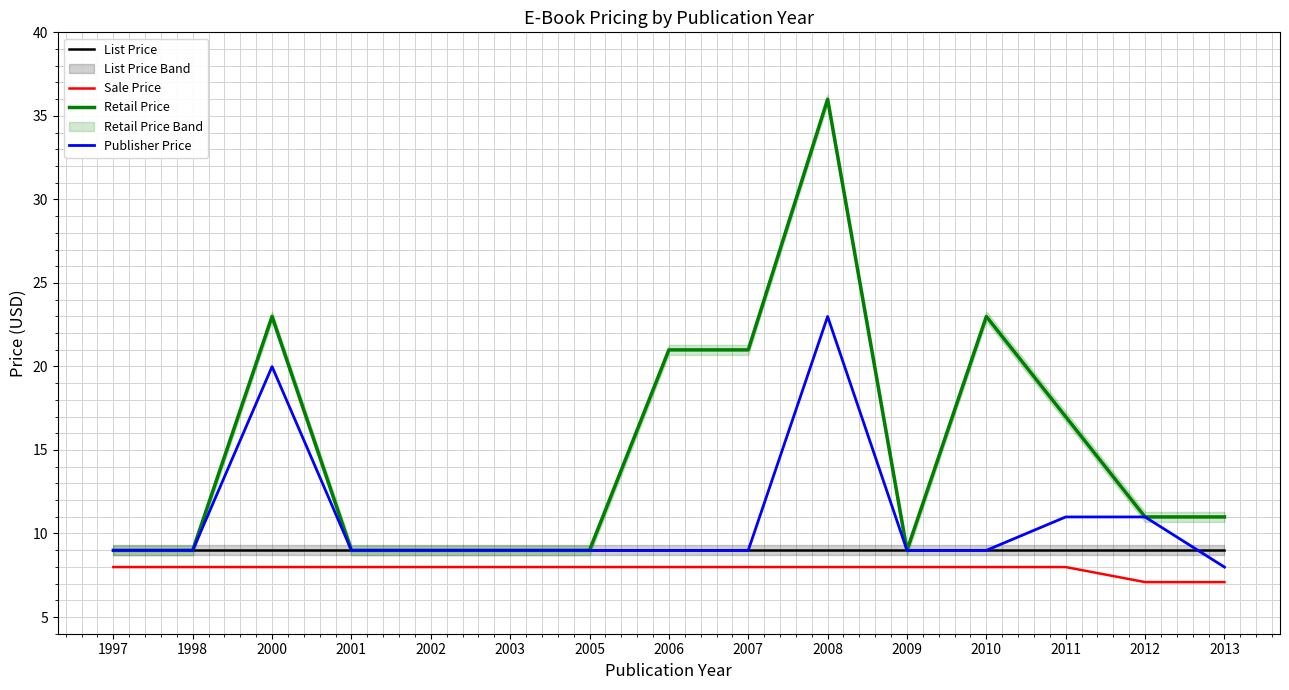

What is the value of the List Price point at the 5th from the left?

9.0